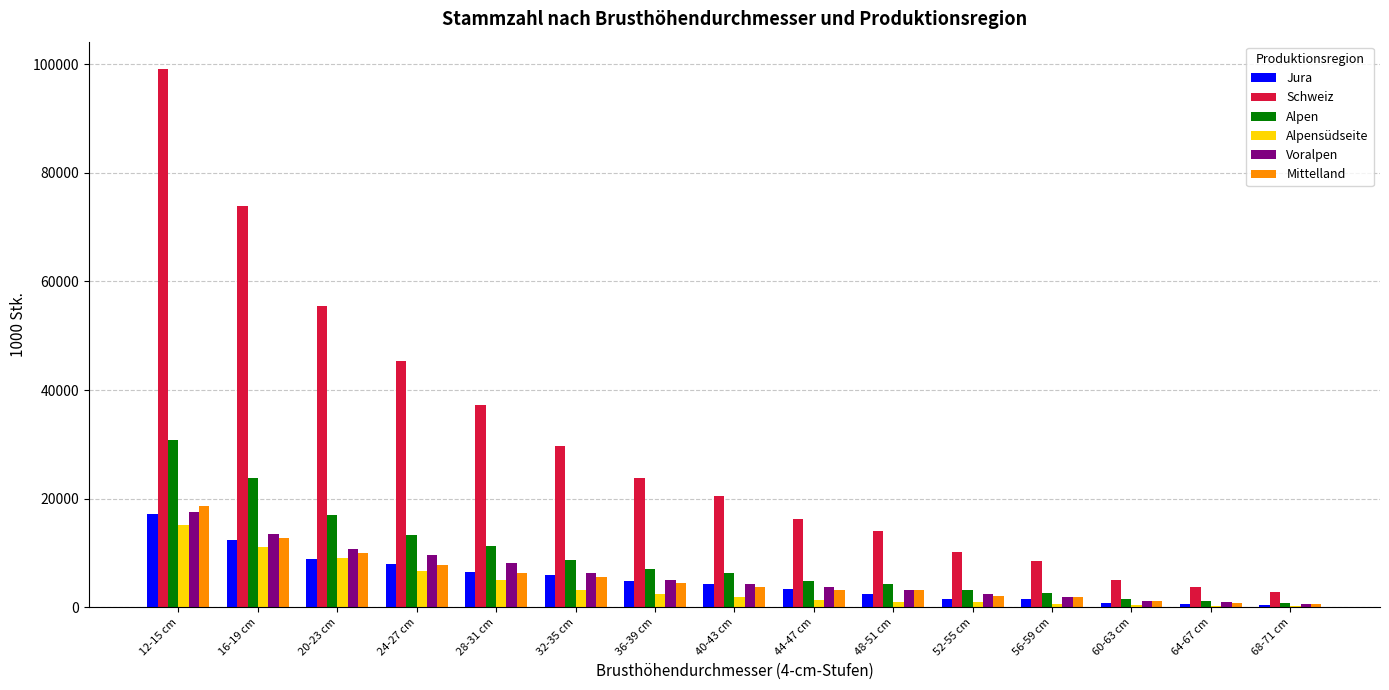

At which category is the sum across all series the highest?

12-15 cm